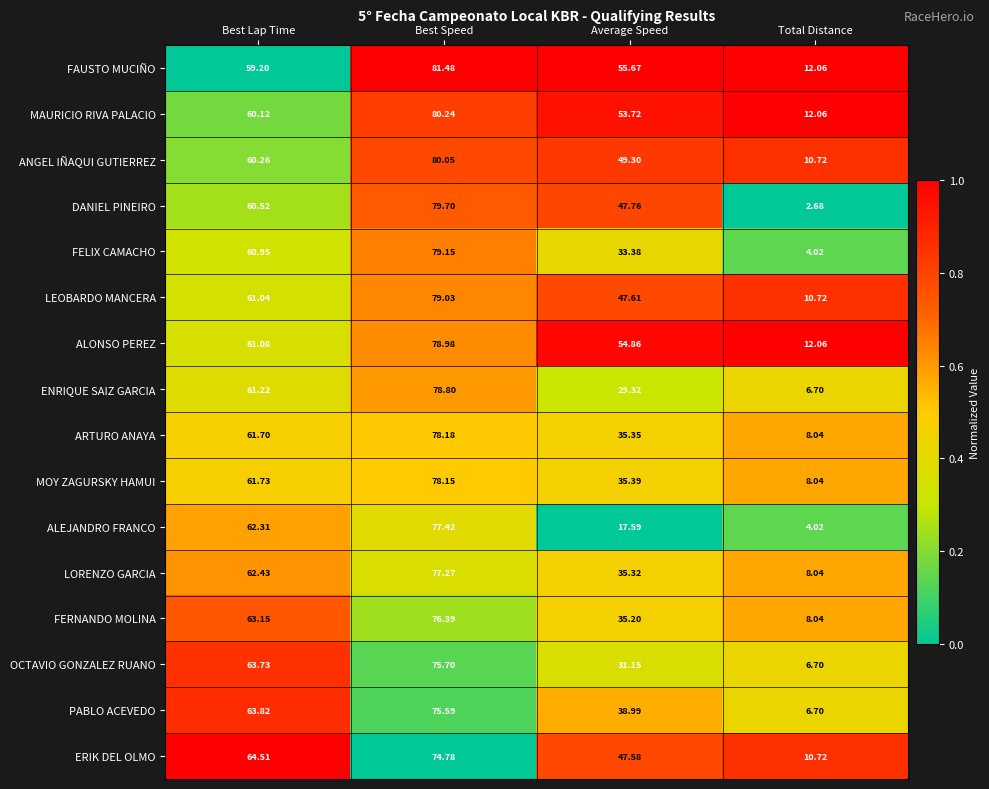

At which category is the sum across all series the highest?

Best Speed